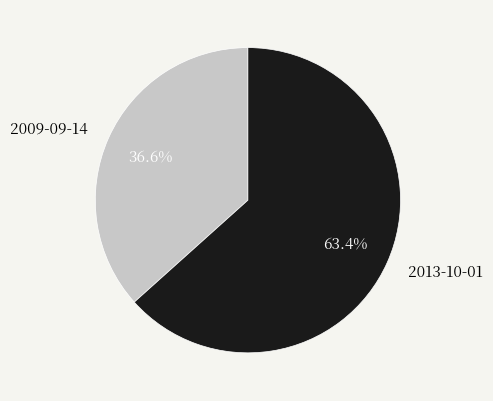

To the nearest percent, what is the average slice percentage?

50%